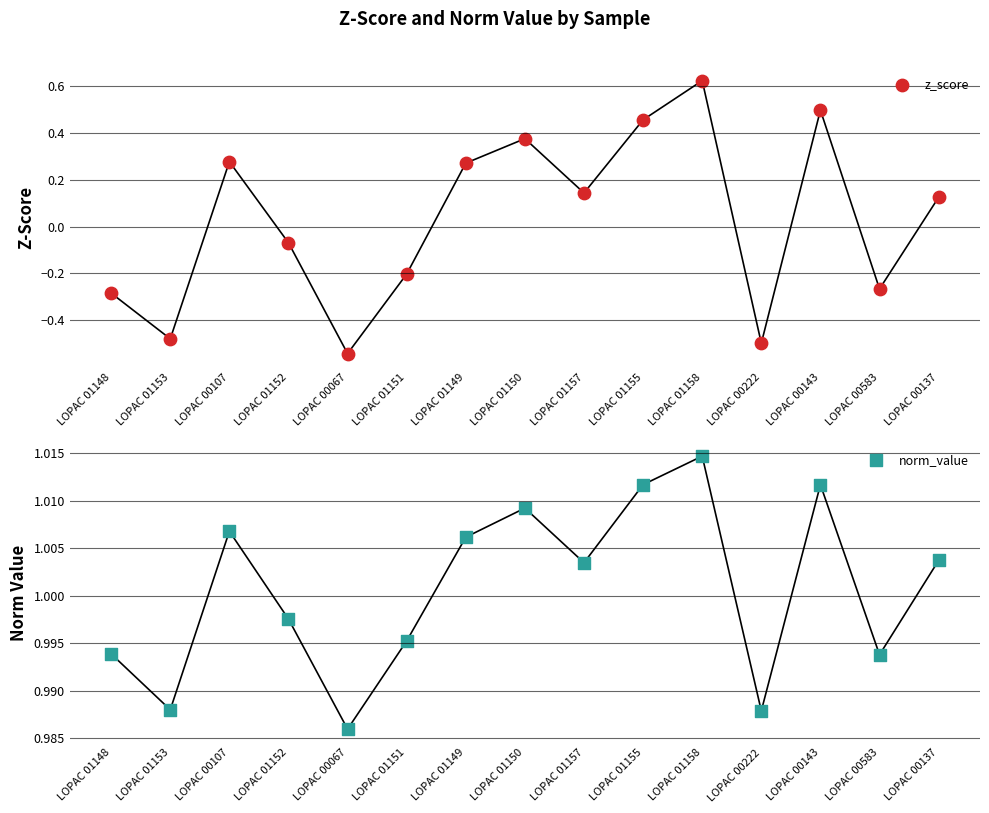

Which series contains the lowest Y value?

z_score